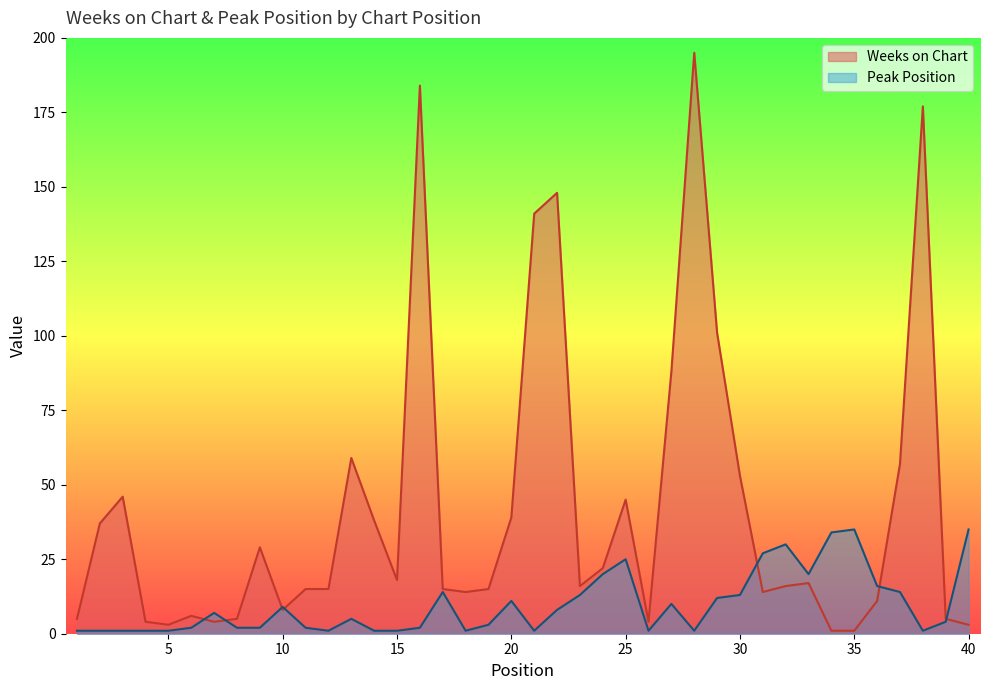

Rank the series by their average value, from highest to lowest.

Weeks on Chart, Peak Position